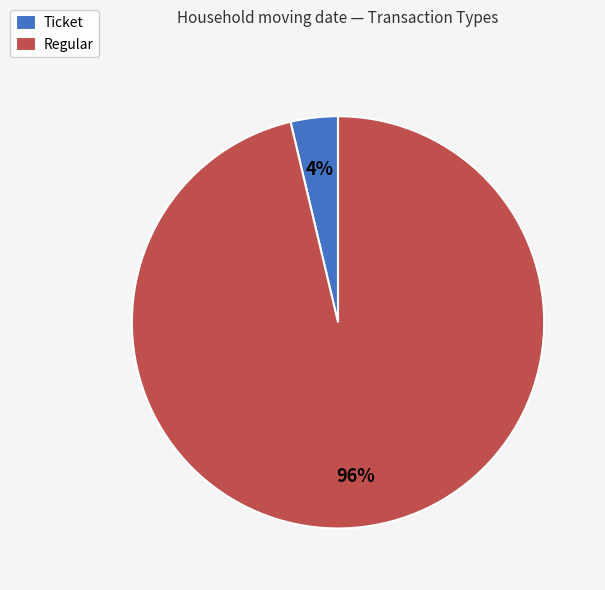

Count the number of slices in the pie.

2